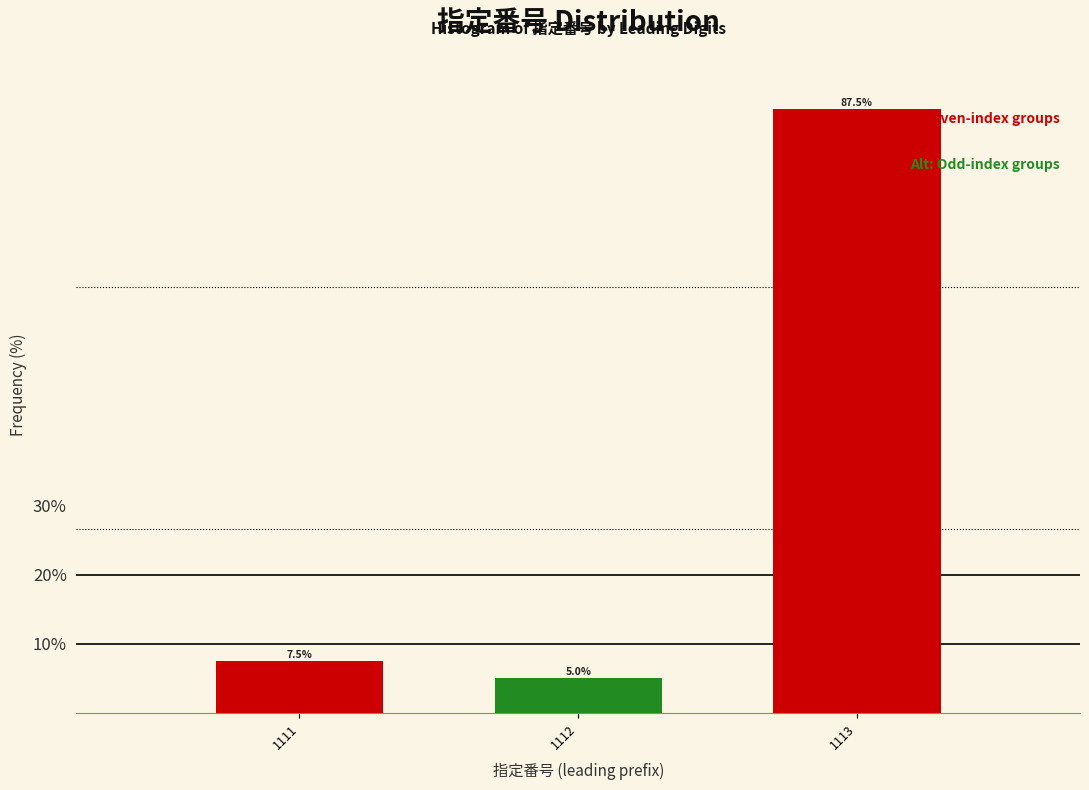

Reading left to right, list all the values displayed in this chart.

7.5	5.0	87.5